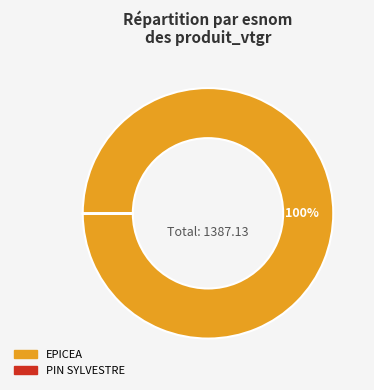

Which category has the biggest portion of the pie?

EPICEA